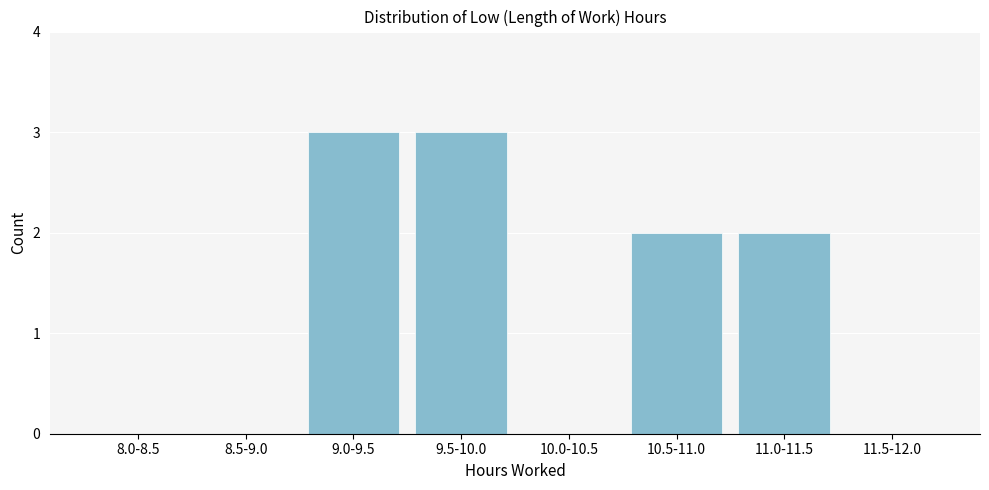

Reading left to right, what are all the values shown in this chart?

8.0-8.5=0	8.5-9.0=0	9.0-9.5=3	9.5-10.0=3	10.0-10.5=0	10.5-11.0=2	11.0-11.5=2	11.5-12.0=0